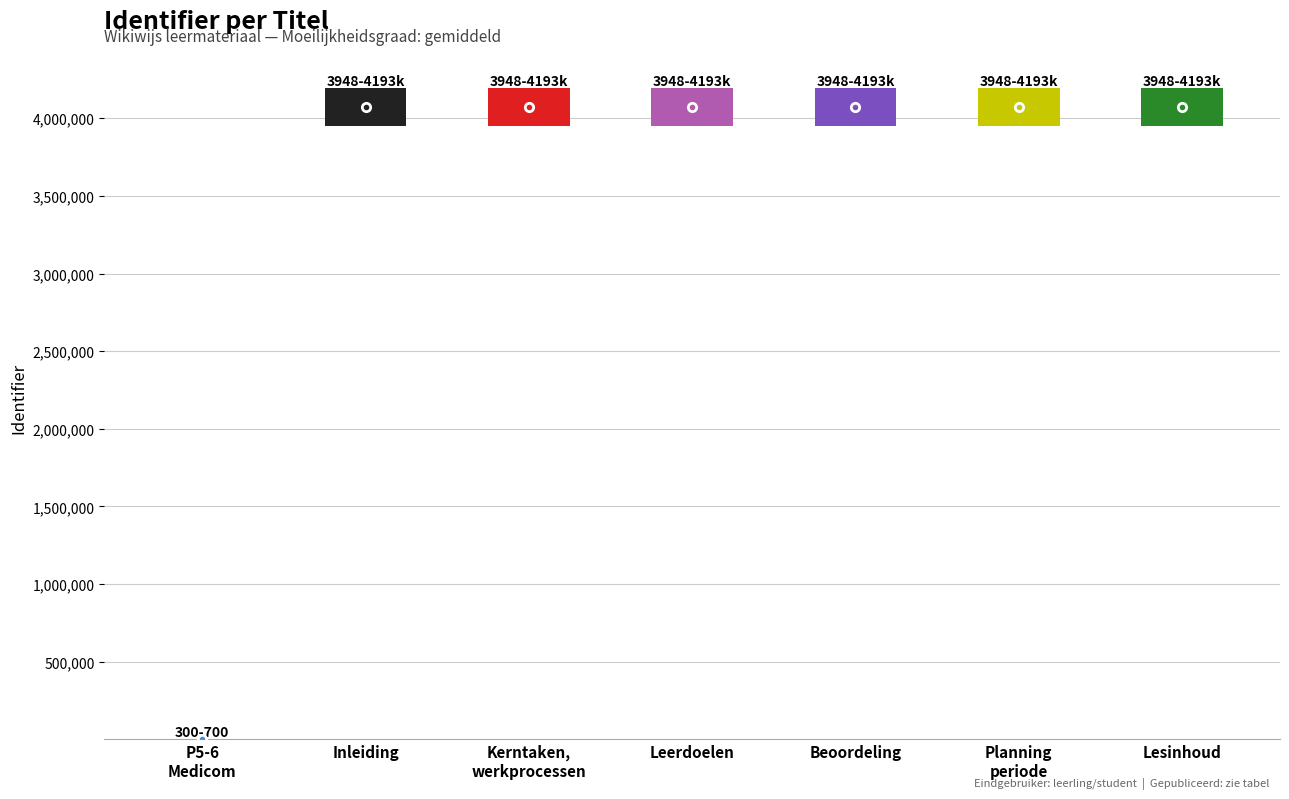

What is the label of the 6th bar from the left?

Planning periode